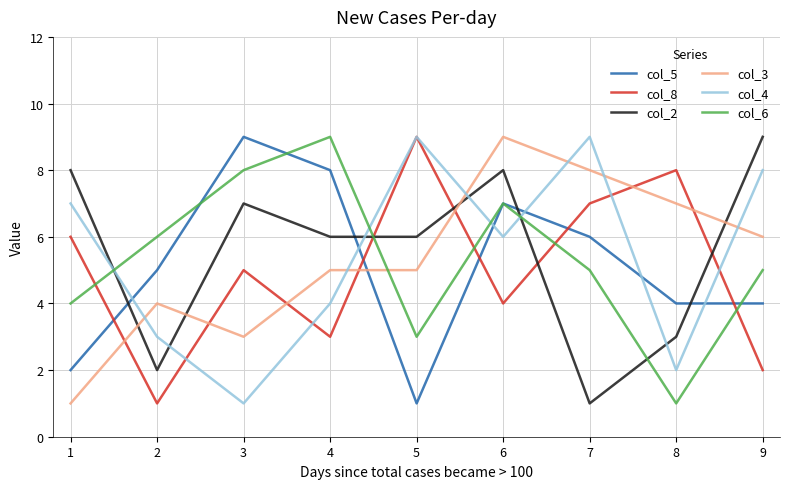

How many lines are shown in the chart?

6